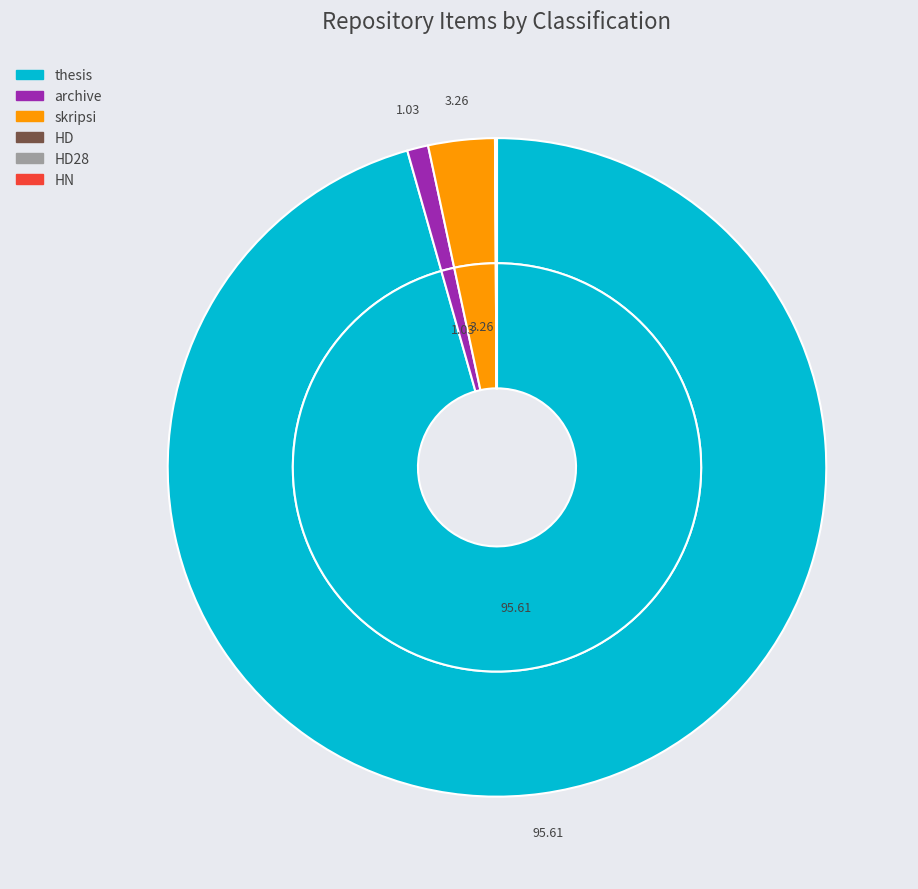

To the nearest percent, what is the difference between the largest and smallest slice percentages?

96%